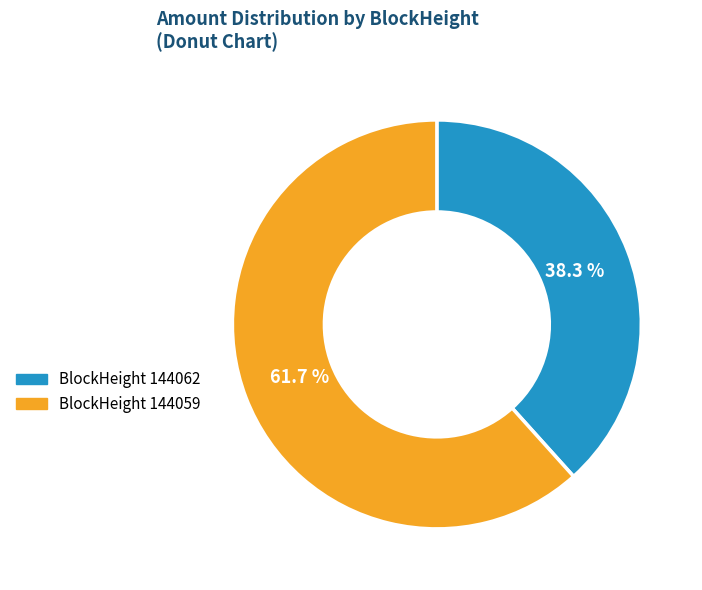

How many segments does this pie chart have?

2